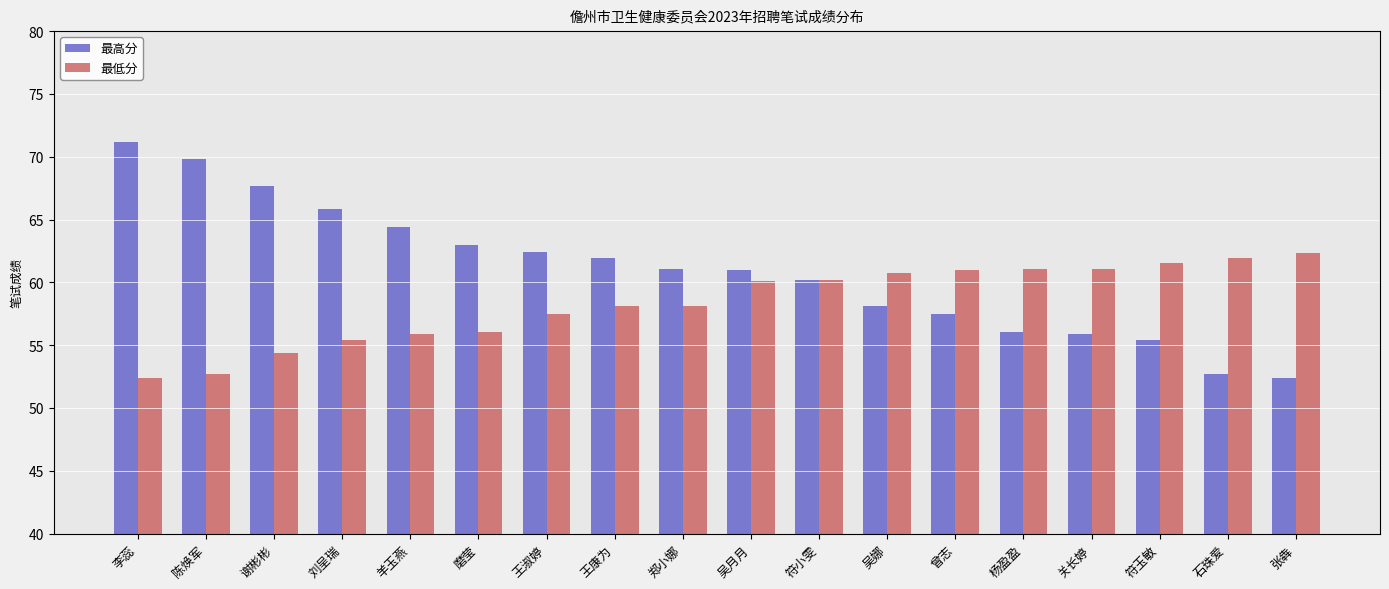

At 陈焕军, list the series in order from smallest to largest.

最低分, 最高分